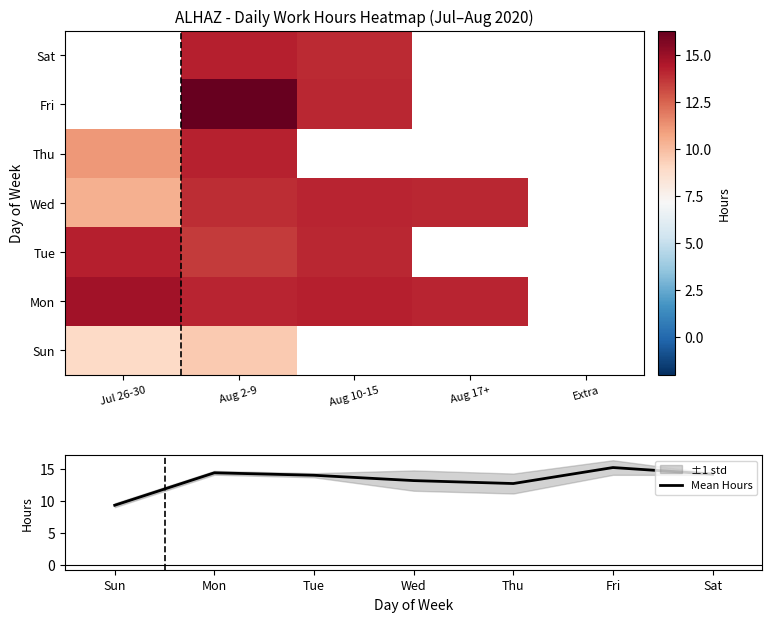

List the labels in order of 4 value, smallest first.

0, 2, 3, 4, 5, 6, 1